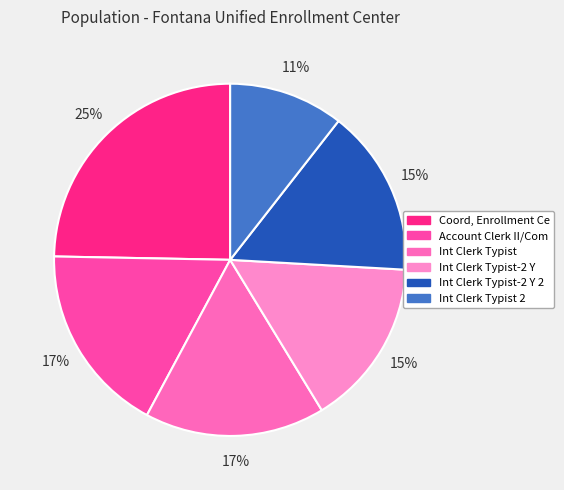

Is there any slice that represents more than half of the pie?

No